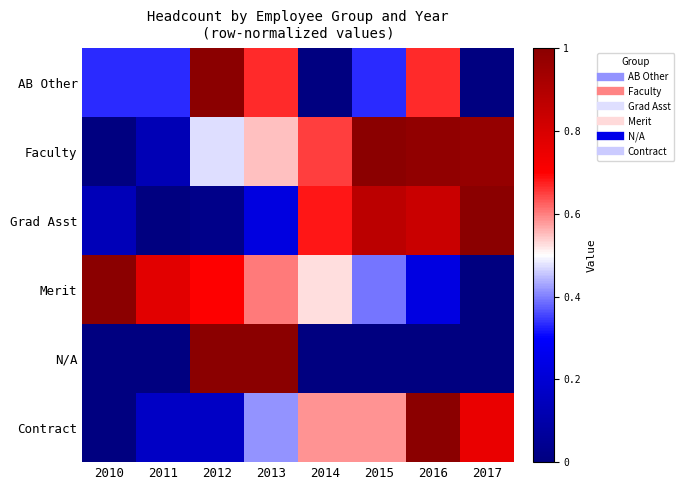

At 2012, list the series in order from smallest to largest.

Grad Asst, Contract, Faculty, Merit, AB Other, N/A